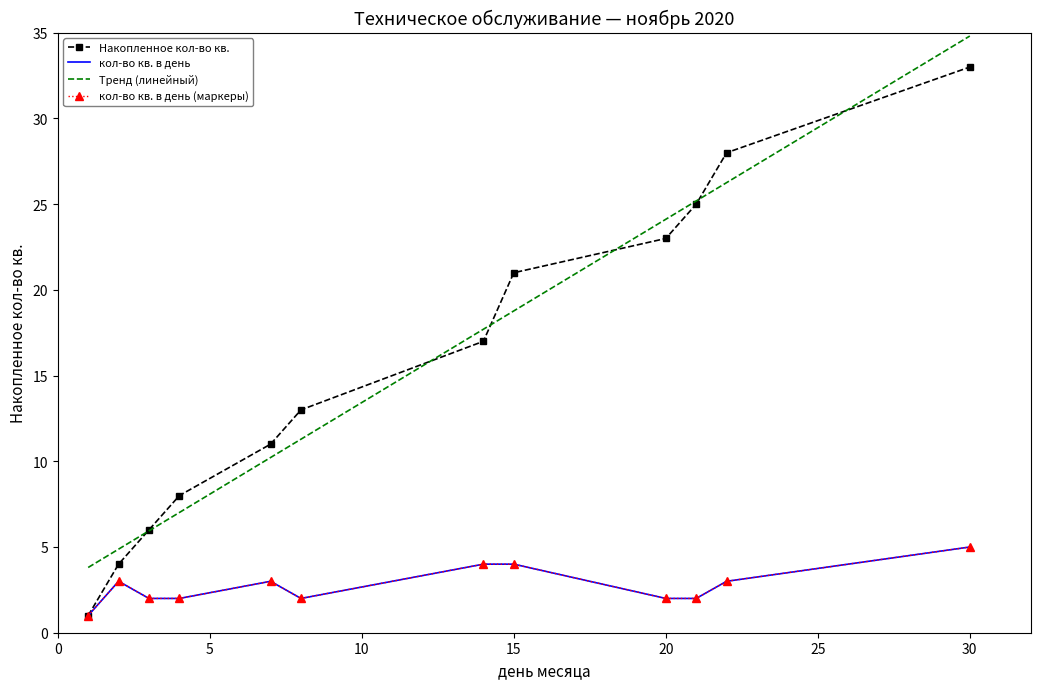

Rank the series at 2020-11-07 from lowest to highest value.

кол-во кв. (per day), кол-во кв. (累積)